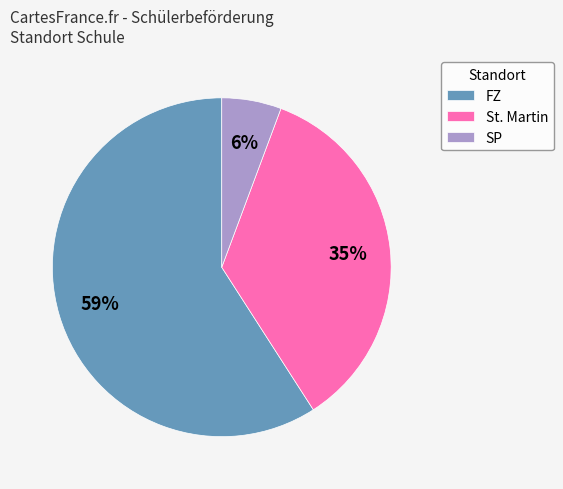

Does FZ account for over 50% of the chart?

Yes